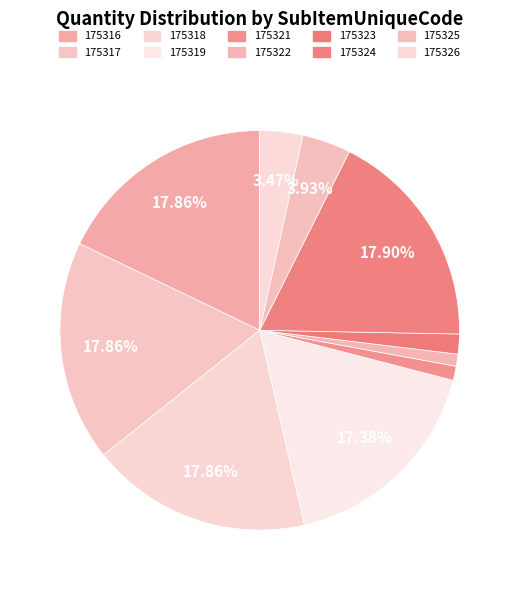

Is the sum of 175318 and 175321 greater than half?

No